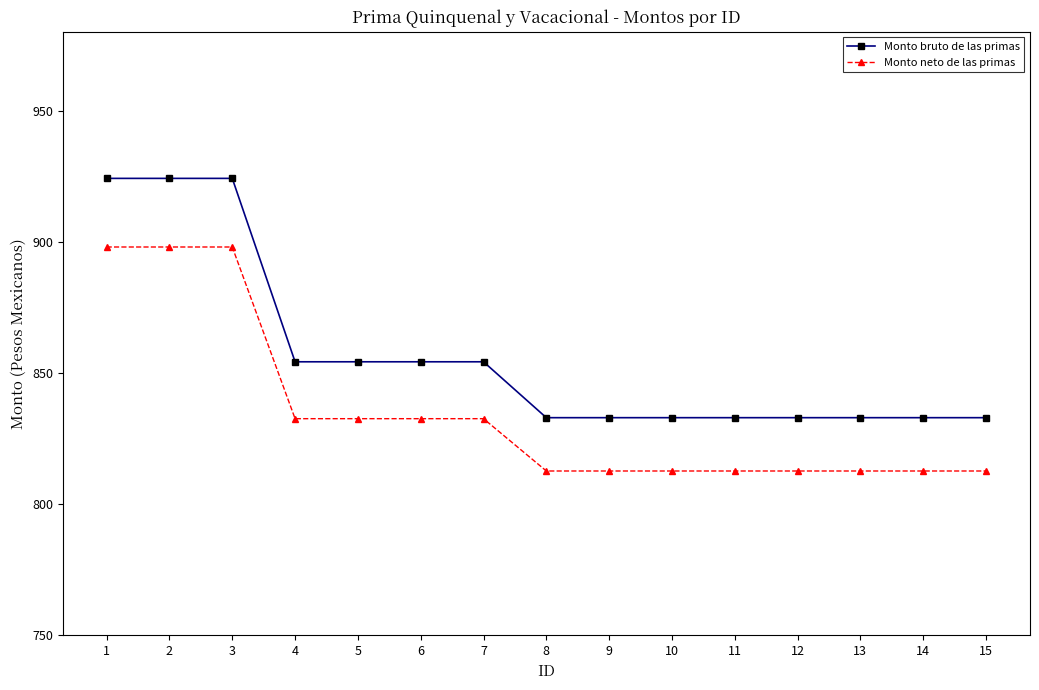

What is the lowest value of the Monto bruto de las primas series?

833.0